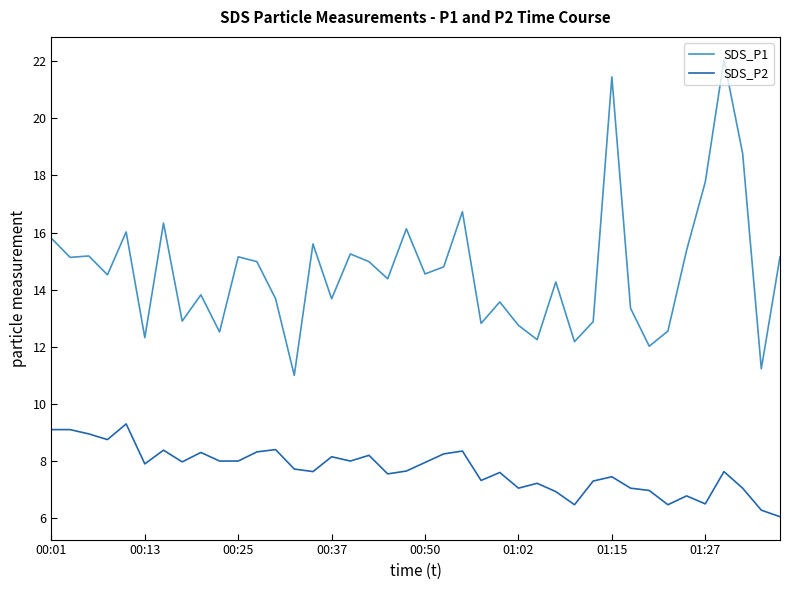

What is the maximum value for SDS_P2?

9.3